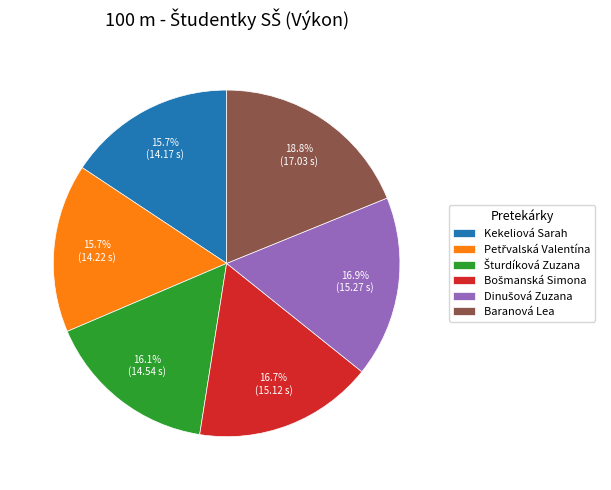

Count the number of slices in the pie.

6